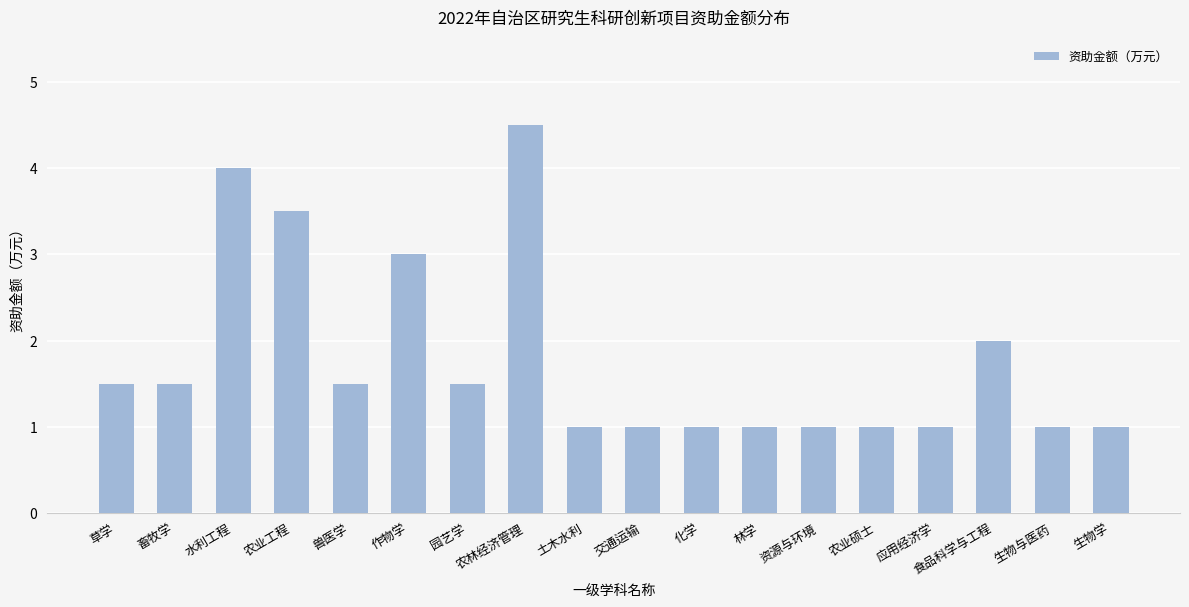

What is the maximum value shown in the chart?

4.5